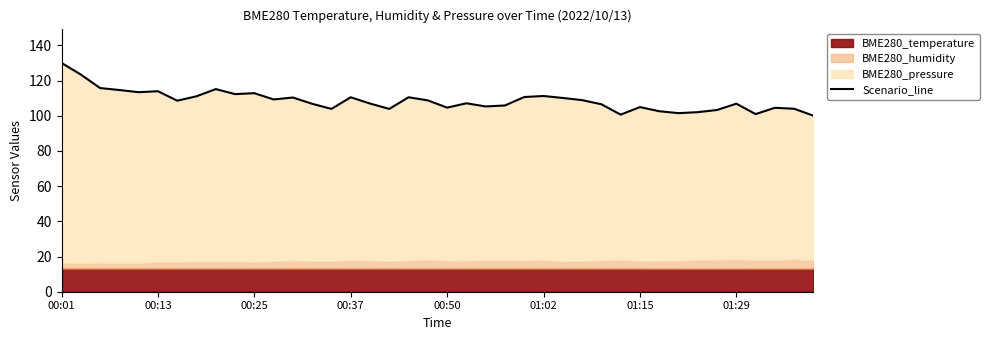

How many points are higher than both their immediate neighbors (excluding endpoints)?

11